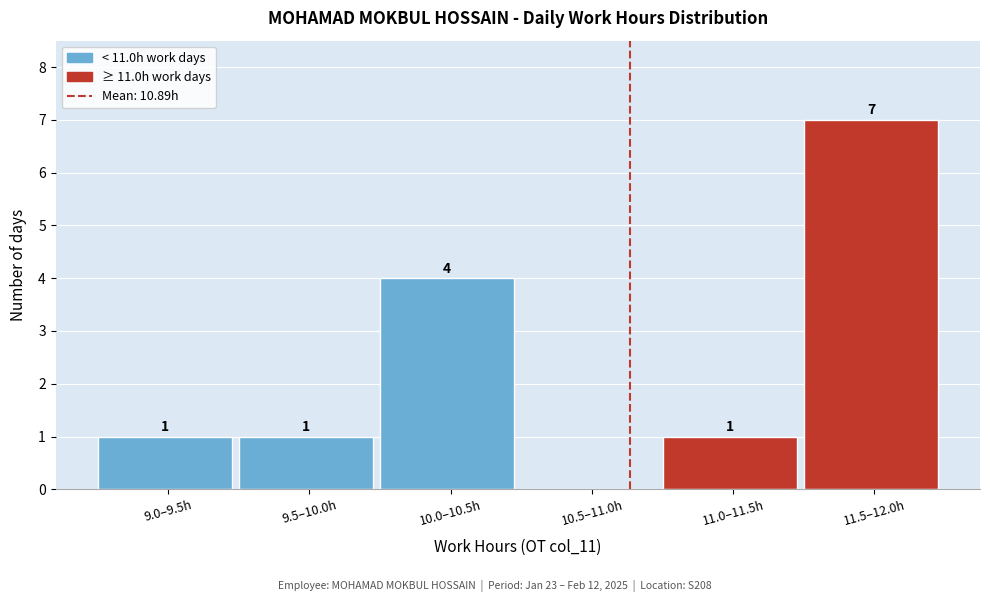

Reading left to right, extract all data points from this chart.

9.0–9.5h=1	9.5–10.0h=1	10.0–10.5h=4	10.5–11.0h=0	11.0–11.5h=1	11.5–12.0h=7